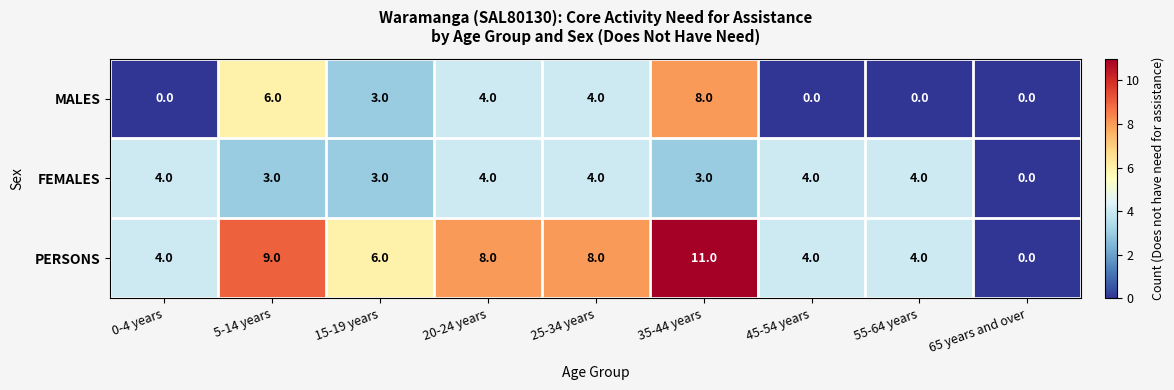

What is the highest value of the MALES series?

8